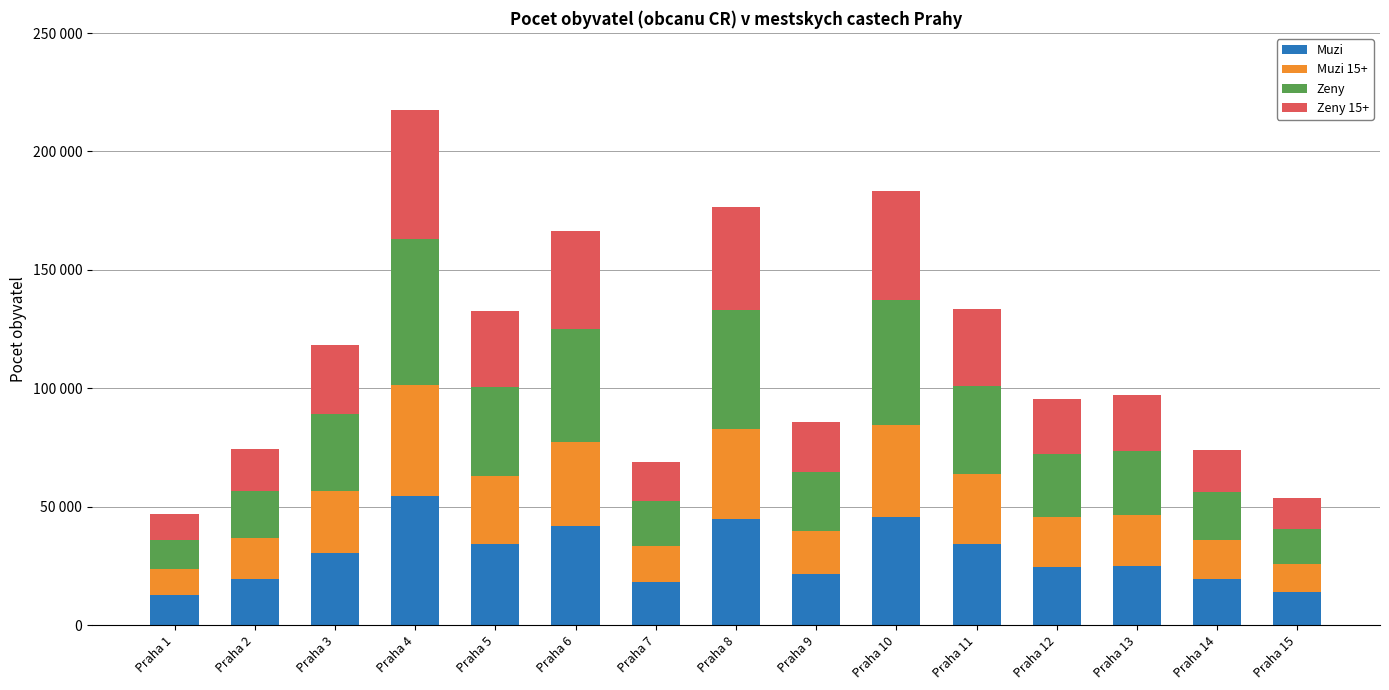

Are the bars grouped side by side (vs. stacked)?

No